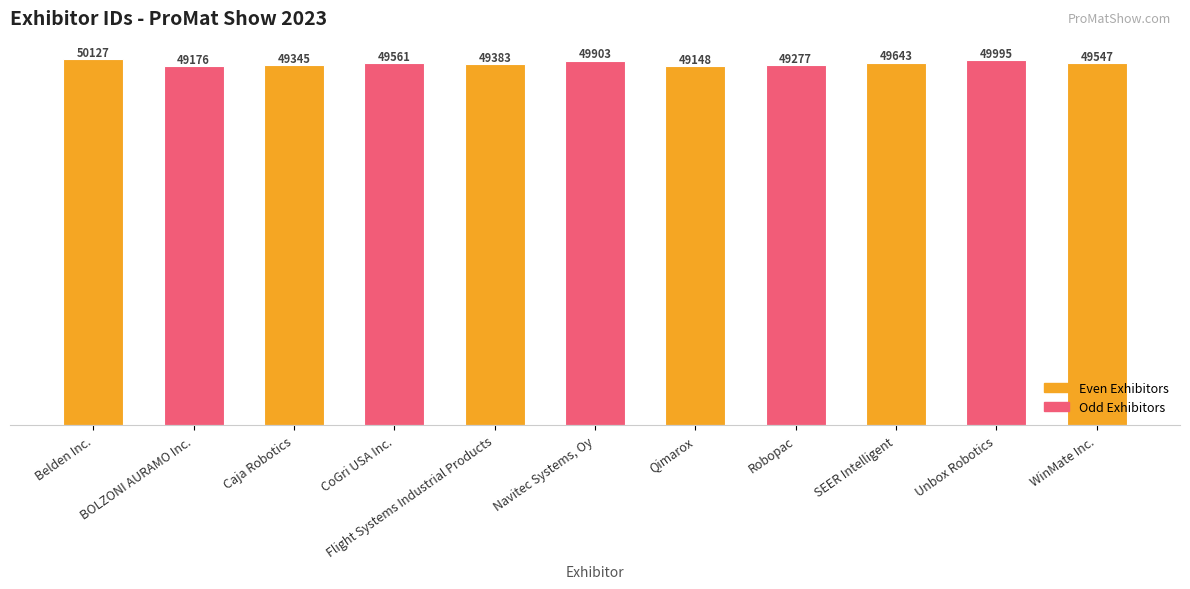

What is the difference between the maximum and minimum values?

979